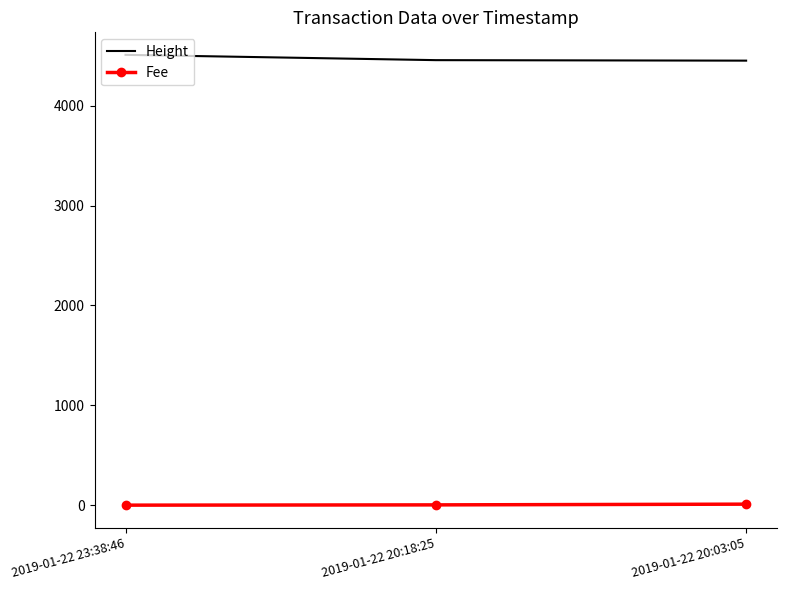

Is the value of Fee at 2019-01-22 20:03:05 greater than the value of Height at 2019-01-22 20:18:25?

No